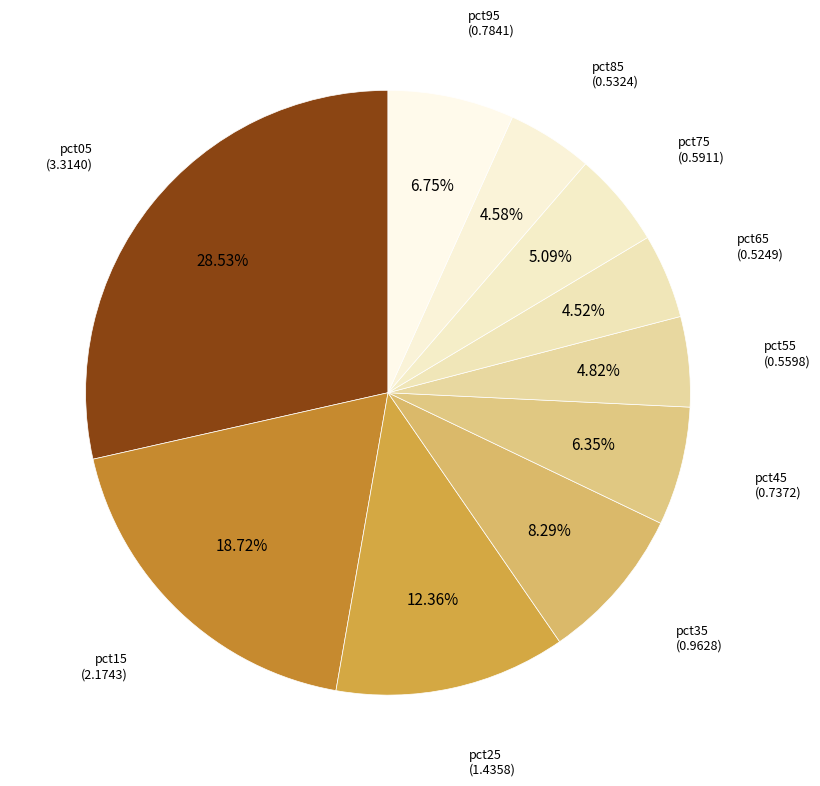

Rank the categories by value from highest to lowest.

pct05, pct15, pct25, pct35, pct95, pct45, pct75, pct55, pct85, pct65